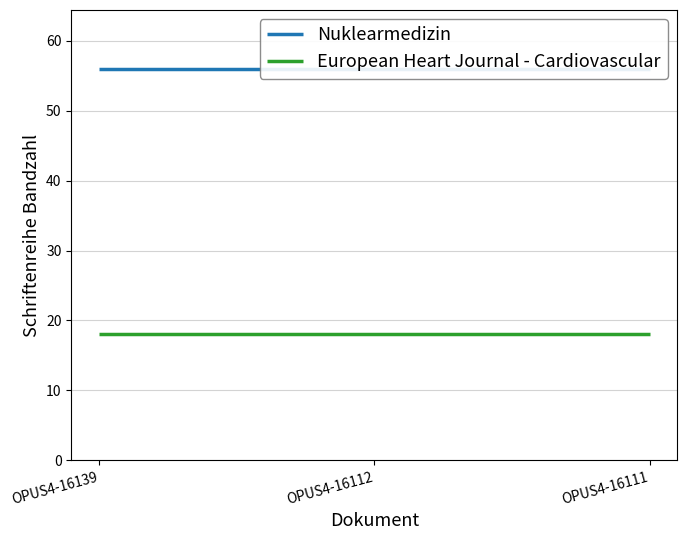

Reading left to right, what are all the values shown in this chart?

Nuklearmedizin: 56	56	56
European Heart Journal - Cardiovascular: 18	18	18